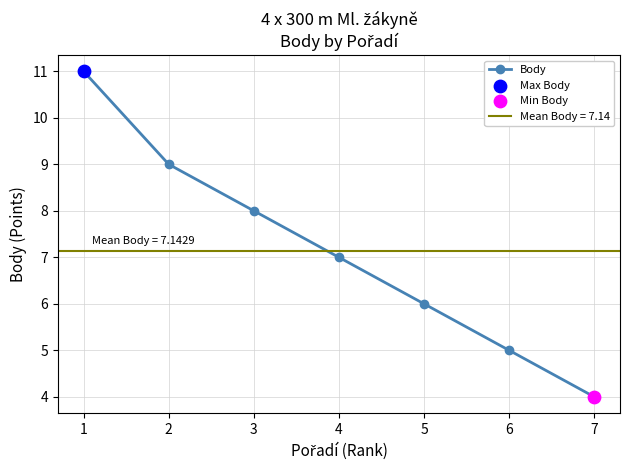

Which has a higher value, 1 or 6?

1